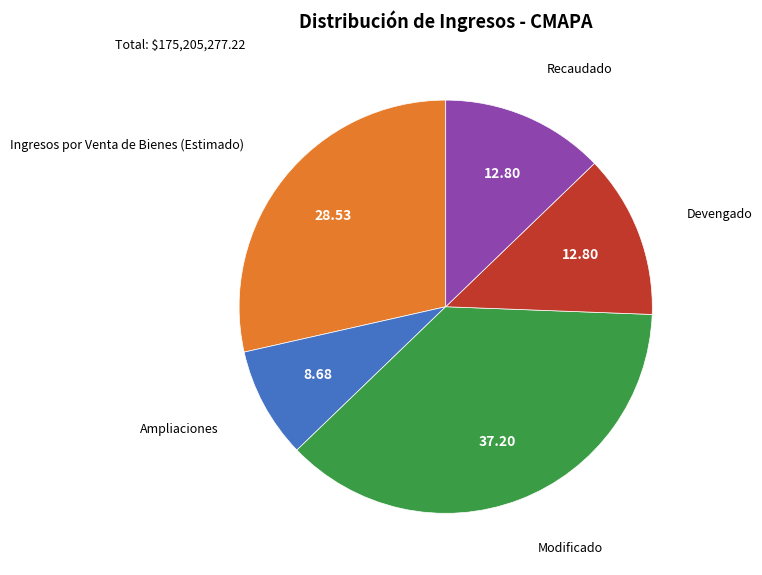

Does Modificado represent more than half of the total?

No